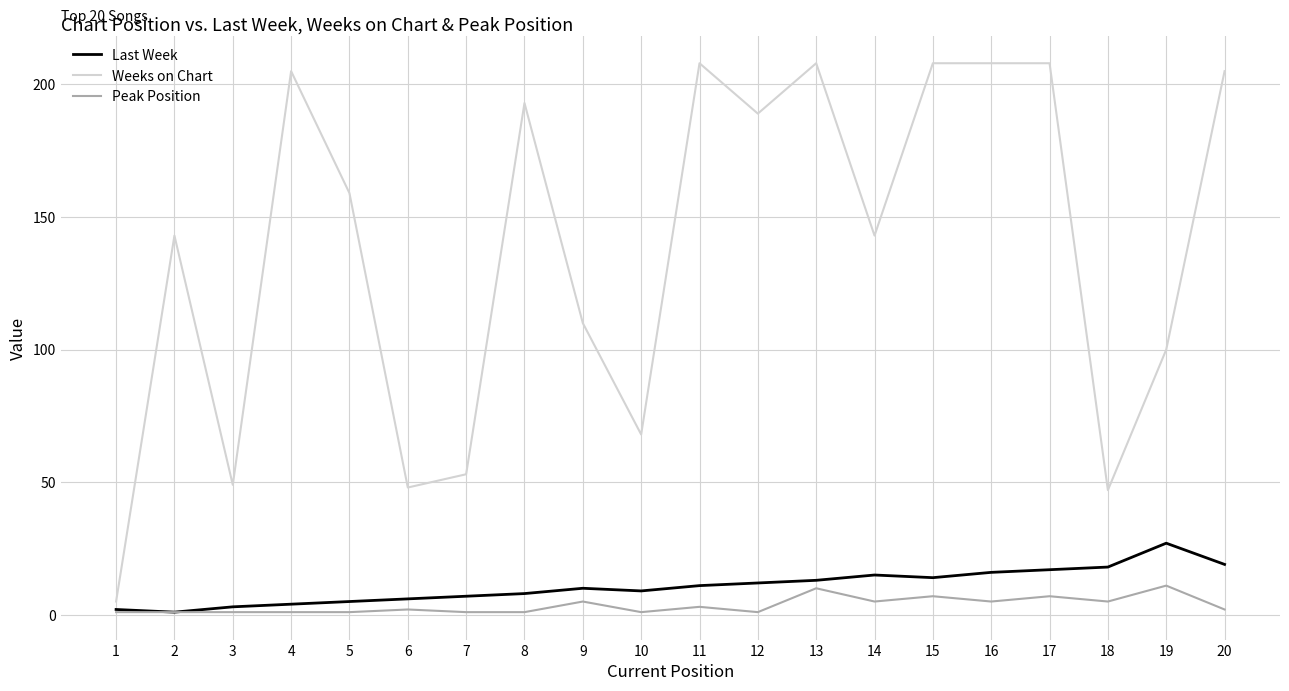

What is the sum of the Last Week values at 13 and 10?

22